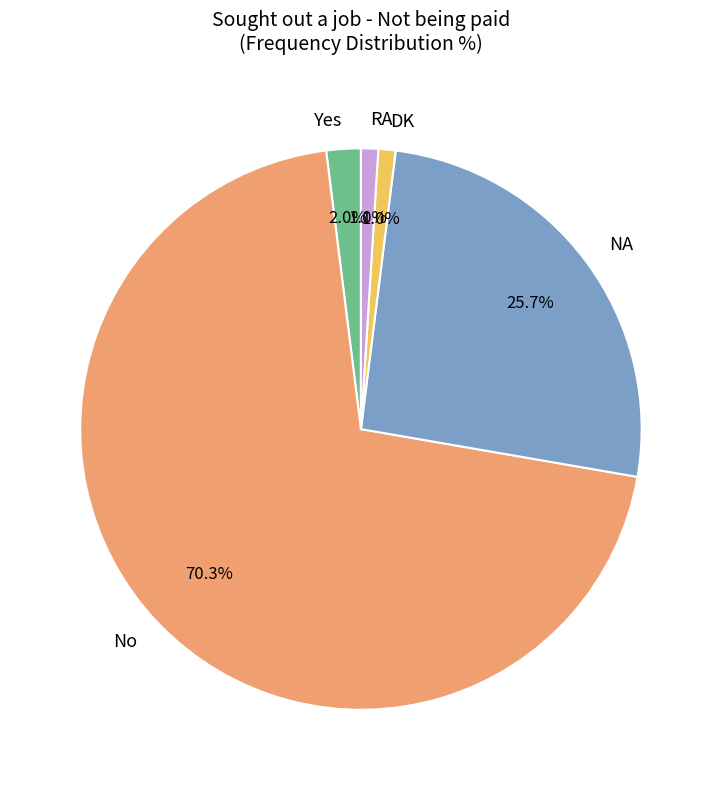

What is the largest slice in the pie chart?

No